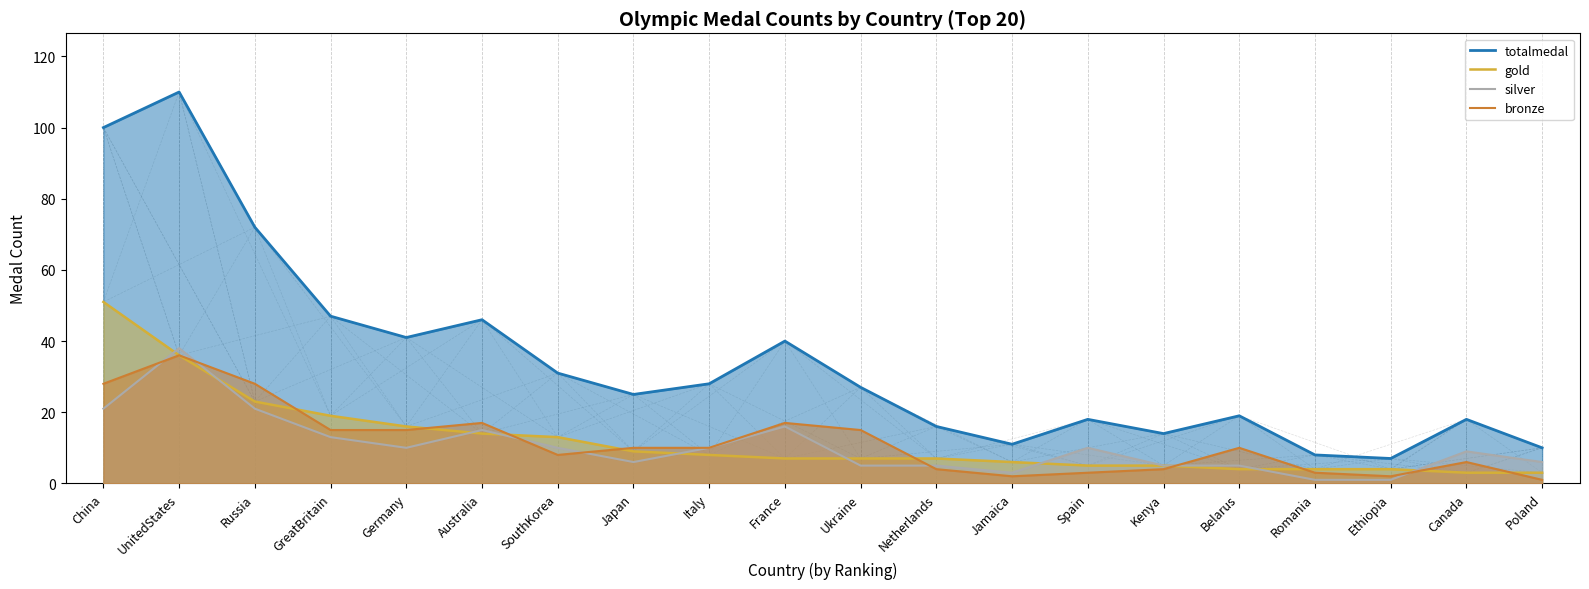

Which series has the widest spread of values?

totalmedal